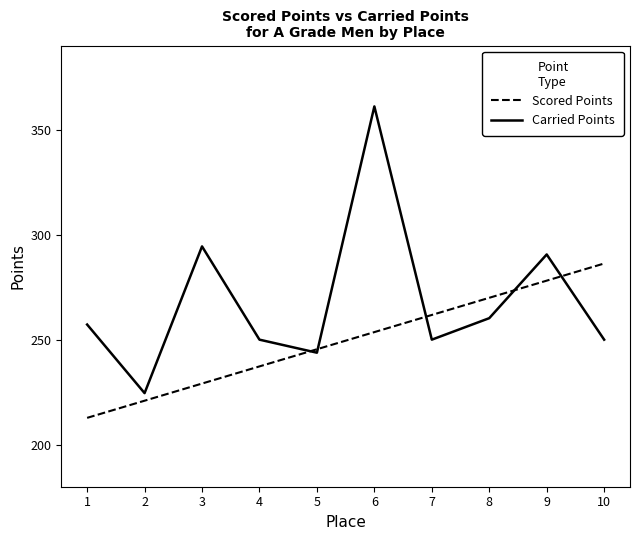

What is the total value across all series at 6?

614.6